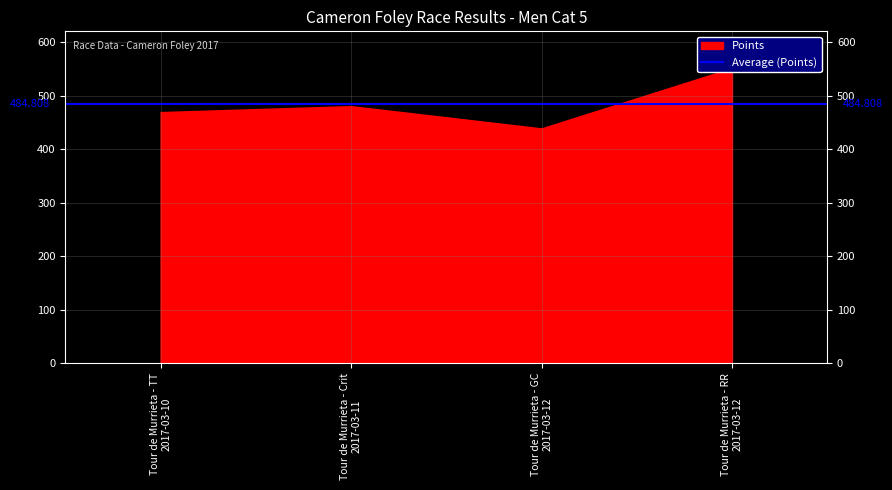

True or false: Total Racers has a value of 62.5 at Tour de Murrieta - Crit
2017-03-11.

False